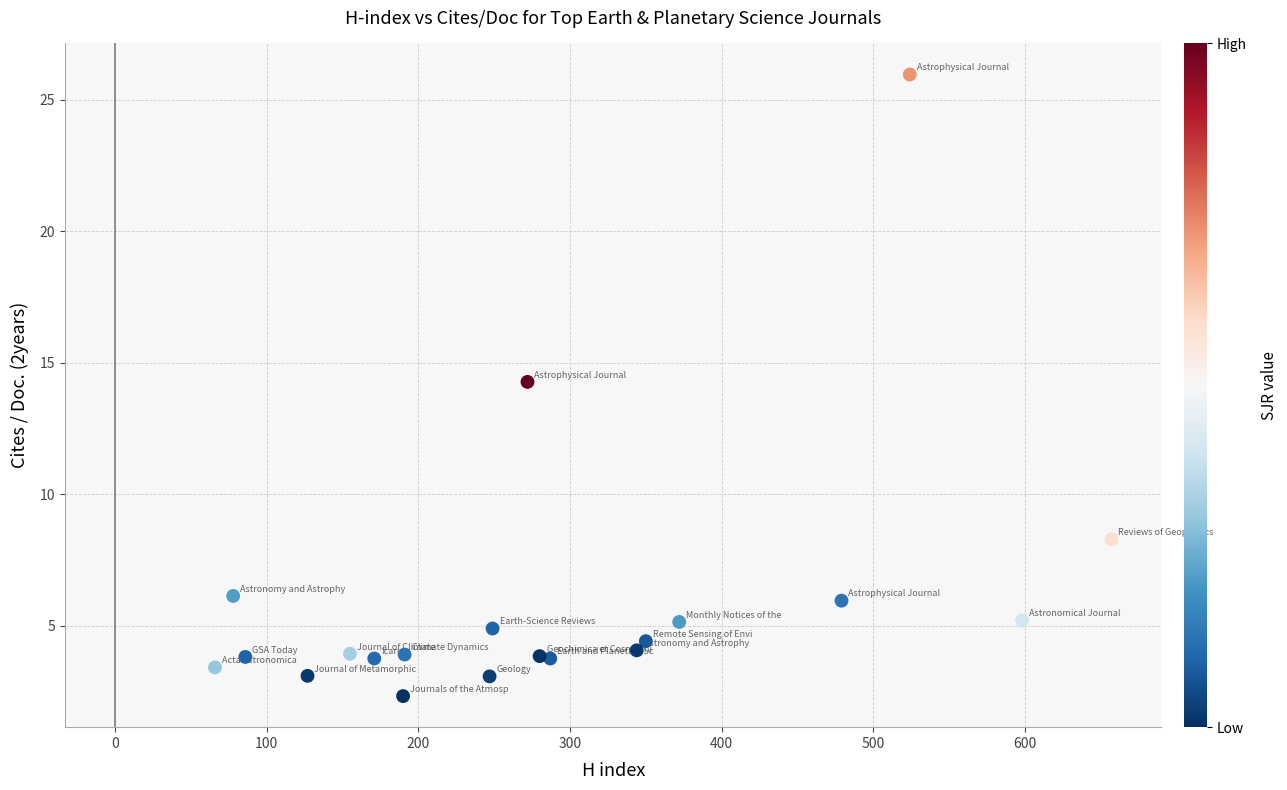

What Y value in the scatter plot is closest to 14?

14.3